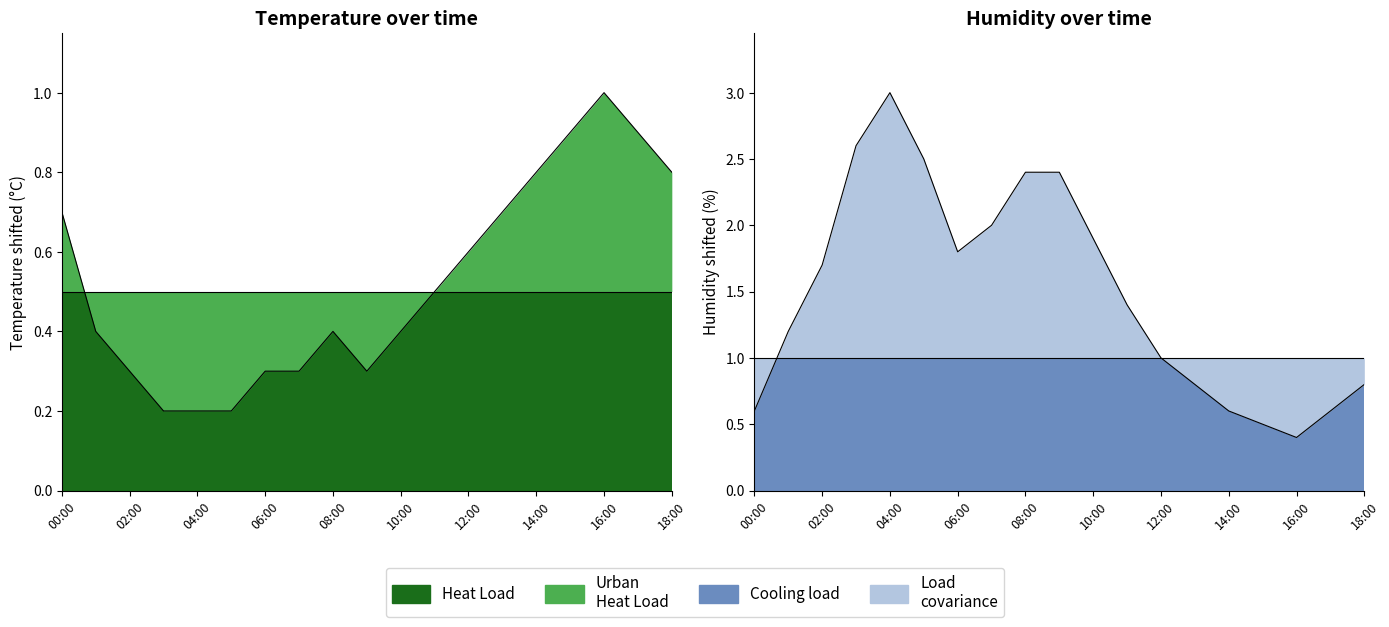

At which category does the chart reach its peak across all series?

04:00